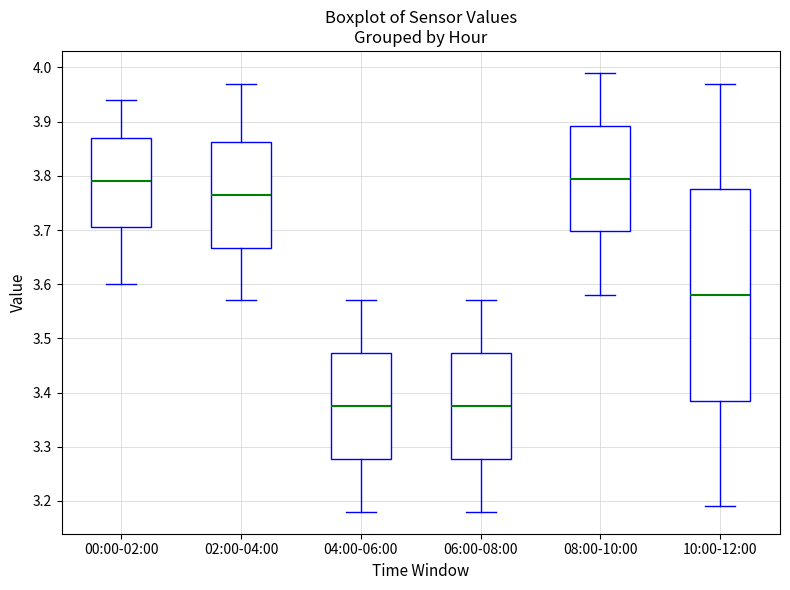

Reading left to right, read every box against the y-axis: the position of its median line, the range the box covers, and the ends of its whiskers. The values are not printed on the chart, so give them approximately, as read against the axis.

00:00-02:00: median 3.79, box 3.71 to 3.87, whiskers 3.60 to 3.94
02:00-04:00: median 3.77, box 3.67 to 3.86, whiskers 3.57 to 3.97
04:00-06:00: median 3.38, box 3.28 to 3.47, whiskers 3.18 to 3.57
06:00-08:00: median 3.38, box 3.28 to 3.47, whiskers 3.18 to 3.57
08:00-10:00: median 3.80, box 3.70 to 3.89, whiskers 3.58 to 3.99
10:00-12:00: median 3.58, box 3.39 to 3.78, whiskers 3.19 to 3.97